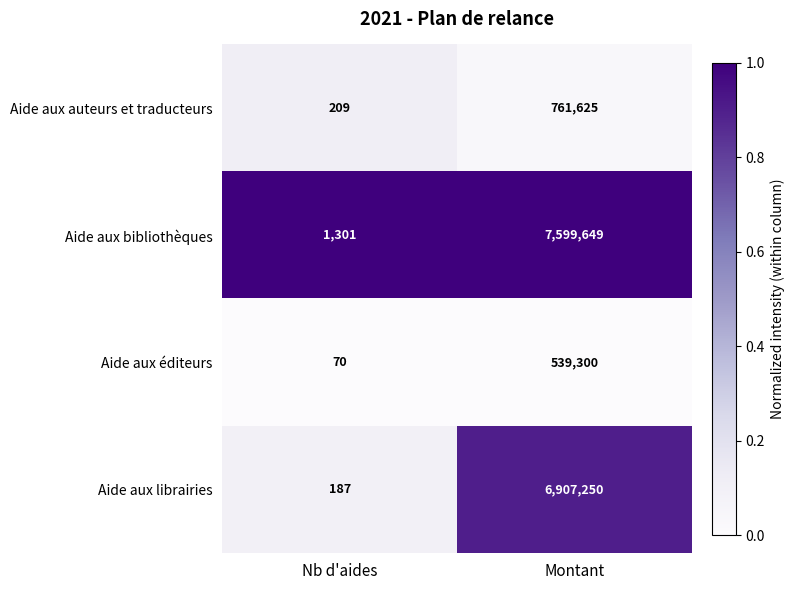

The Aide aux bibliothèques series shows 2044 at Nb d'aides. True or false?

False